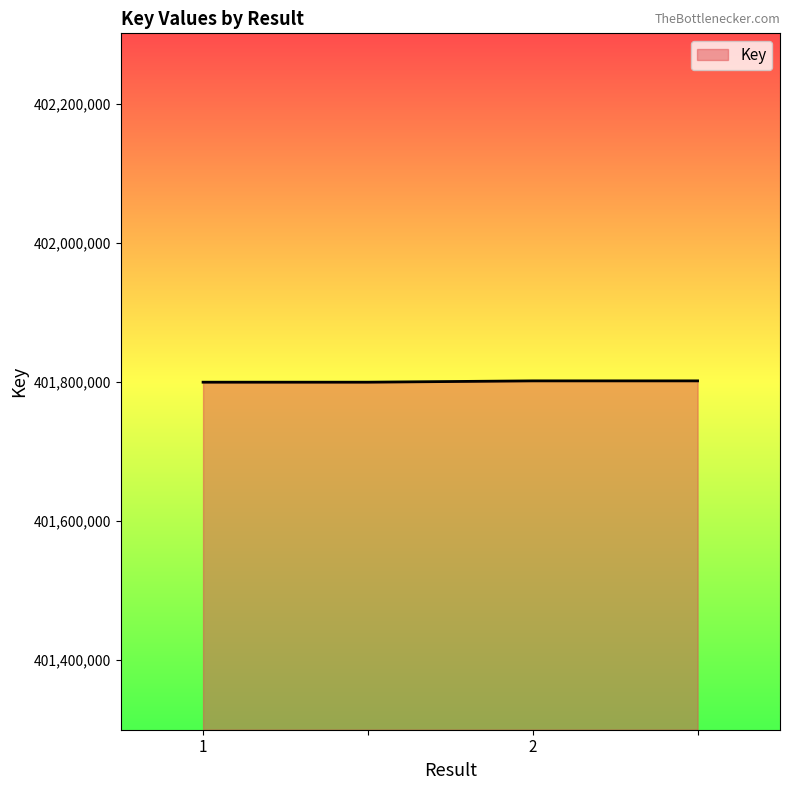

What is the greatest value displayed?

401801350